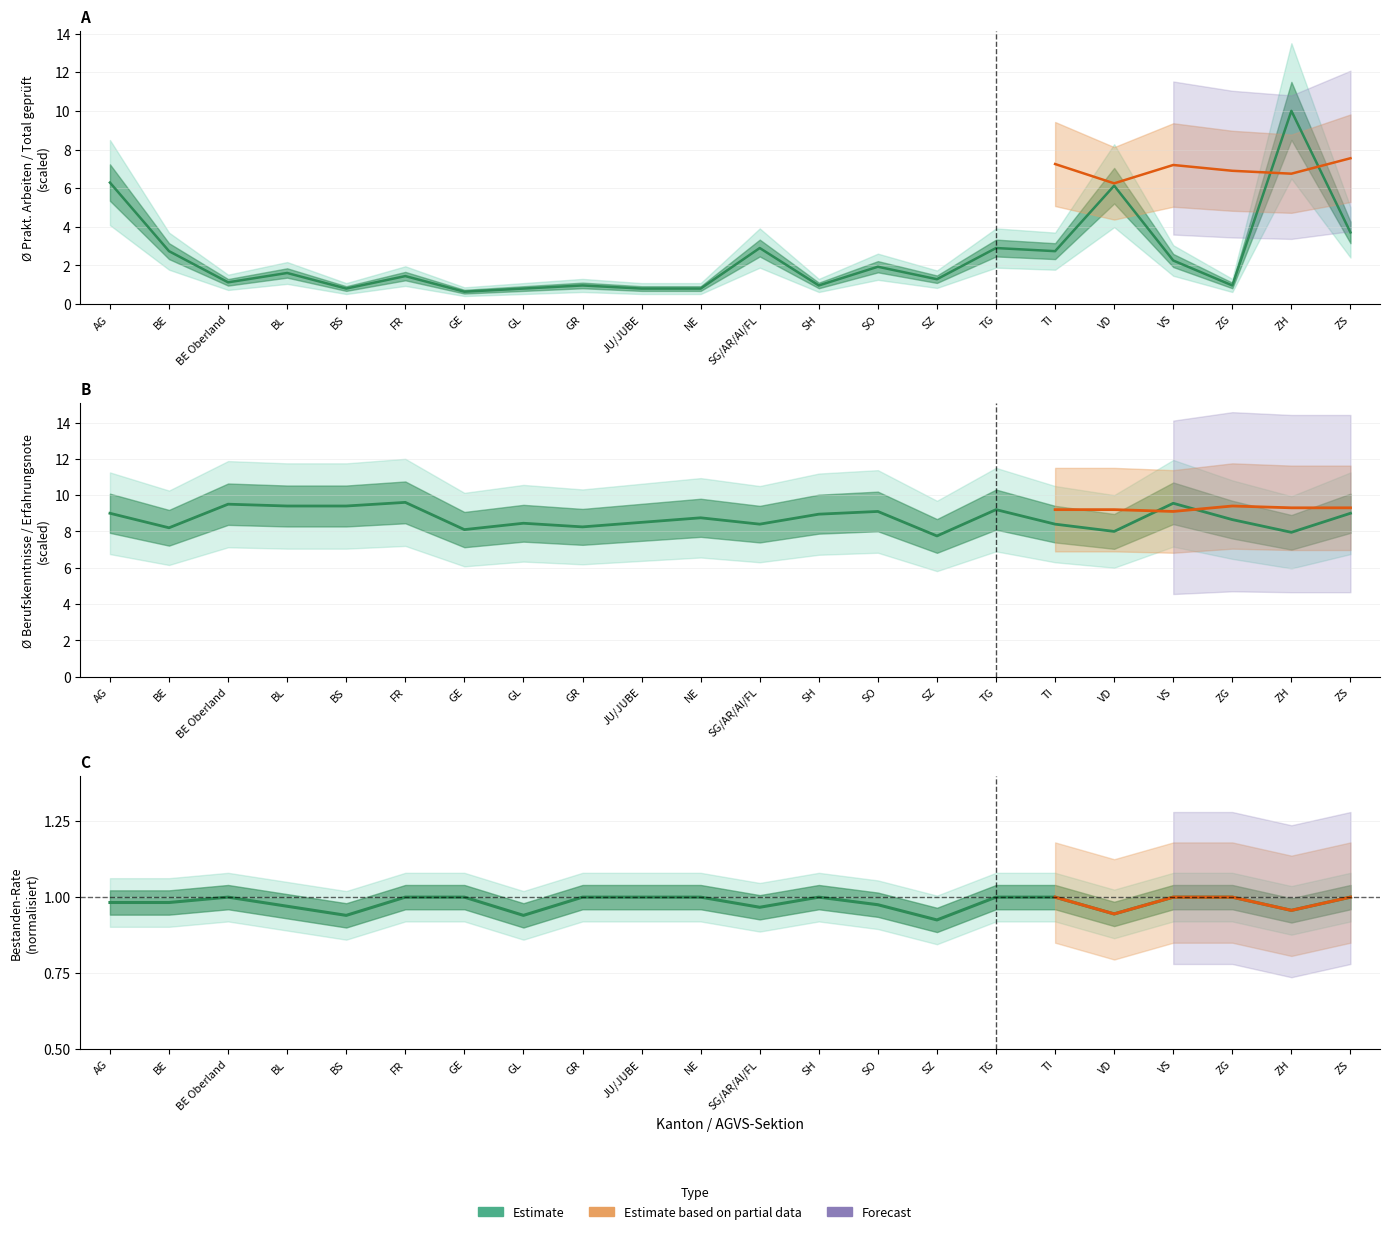

True or false: Nicht bestanden % has a value of 1.0 at GR.

True